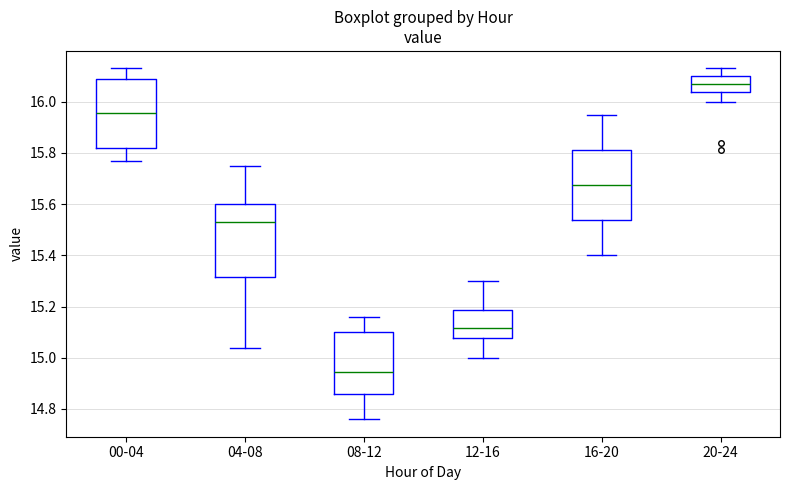

Reading left to right, read every box against the y-axis: the position of its median line, the range the box covers, and the ends of its whiskers. The values are not printed on the chart, so give them approximately, as read against the axis.

00-04: median 15.96, box 15.82 to 16.08, whiskers 15.78 to 16.14
04-08: median 15.54, box 15.32 to 15.60, whiskers 15.04 to 15.76
08-12: median 14.94, box 14.86 to 15.10, whiskers 14.76 to 15.16
12-16: median 15.12, box 15.08 to 15.18, whiskers 15.00 to 15.30
16-20: median 15.68, box 15.54 to 15.82, whiskers 15.40 to 15.96
20-24: median 16.08, box 16.04 to 16.10, whiskers 16.00 to 16.14